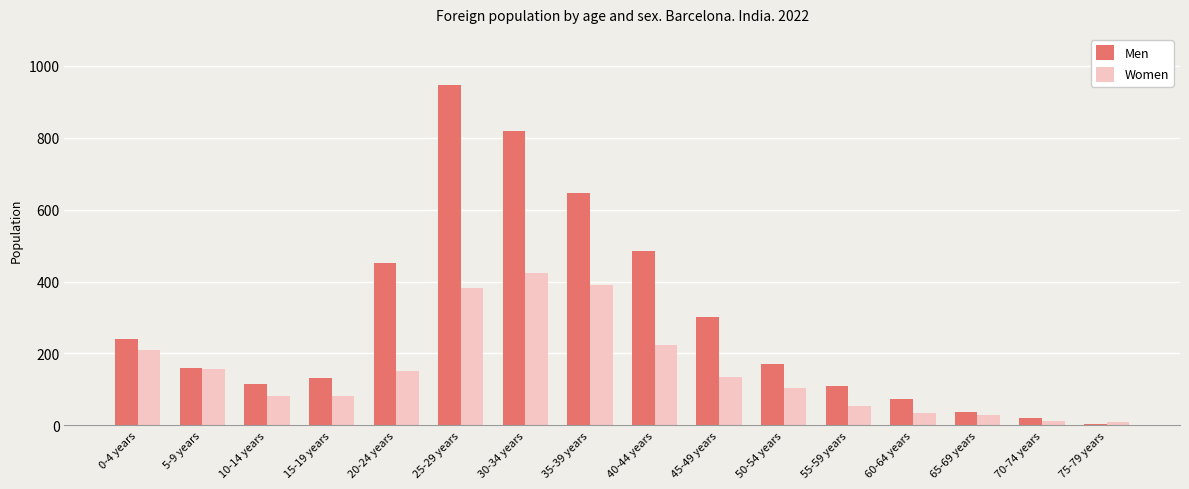

What is the difference between the maximum and second lowest values in the Women series?

412